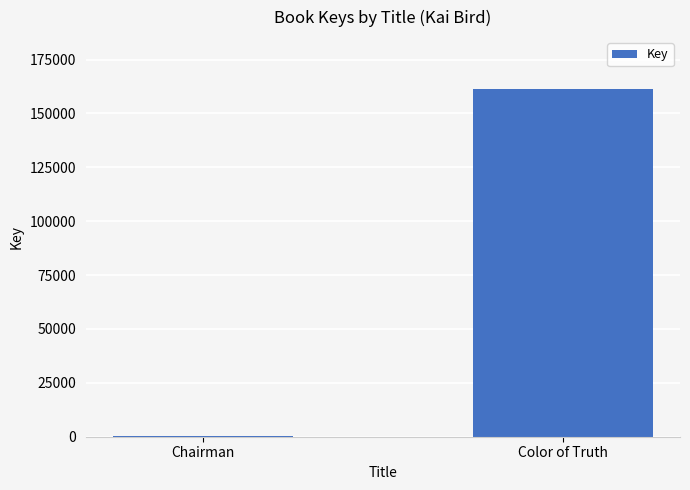

True or false: the data shows 161233 at Color of Truth.

True